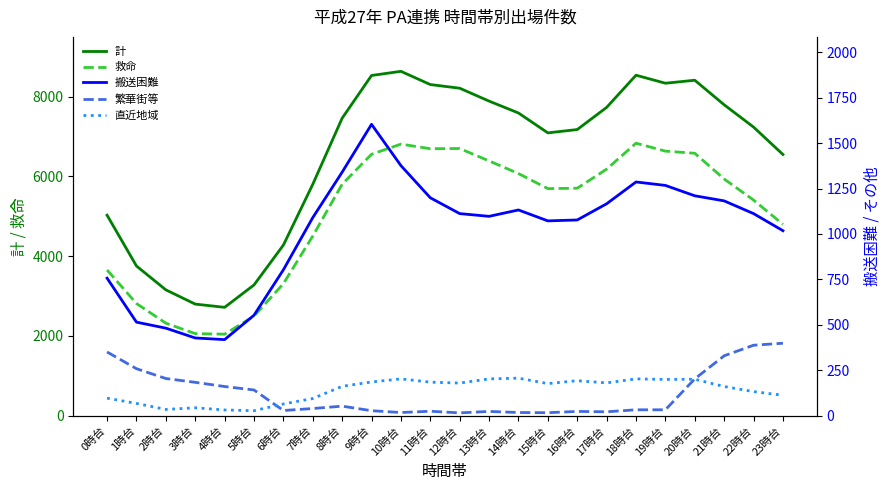

True or false: 繁華街等 has a value of 36 at 13時台.

False